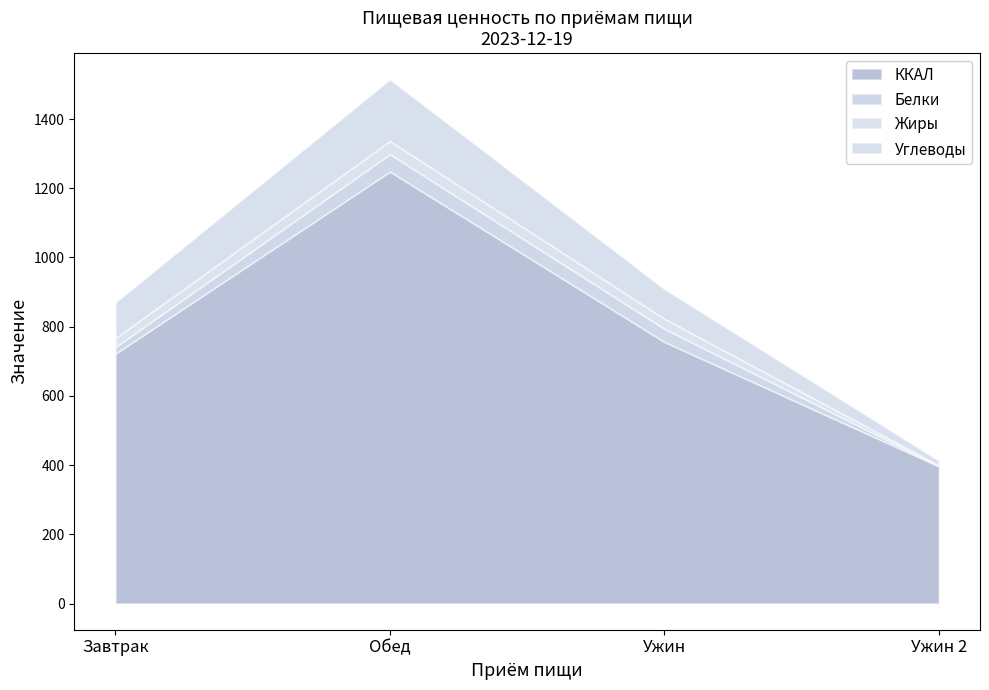

What is the difference between the second highest and minimum values in the Углеводы series?

90.0